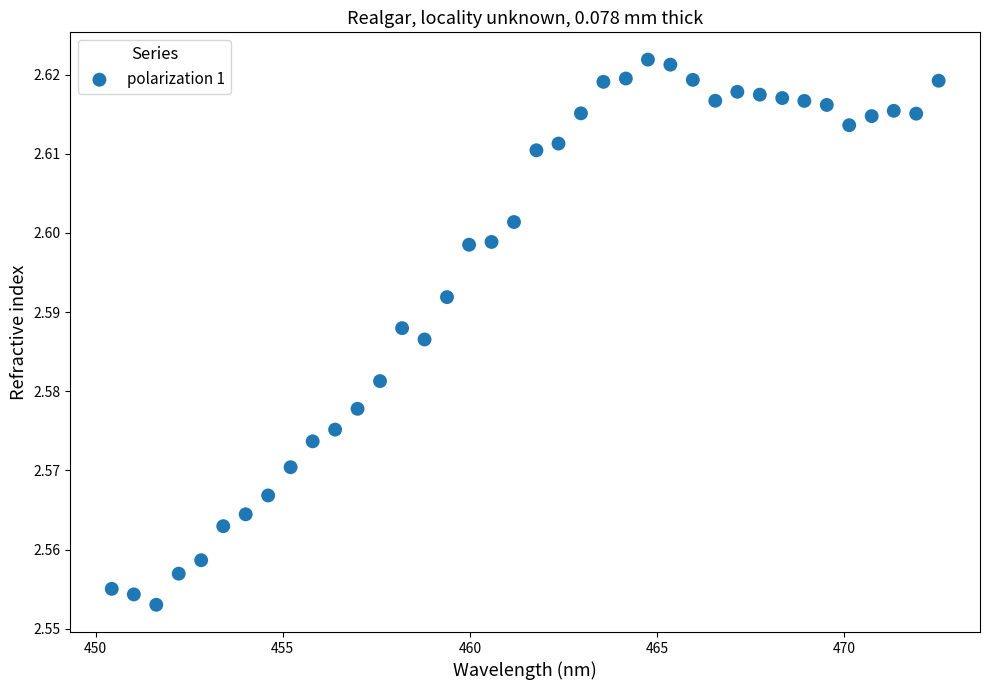

What is the range of X values (max minus min)?

22.1